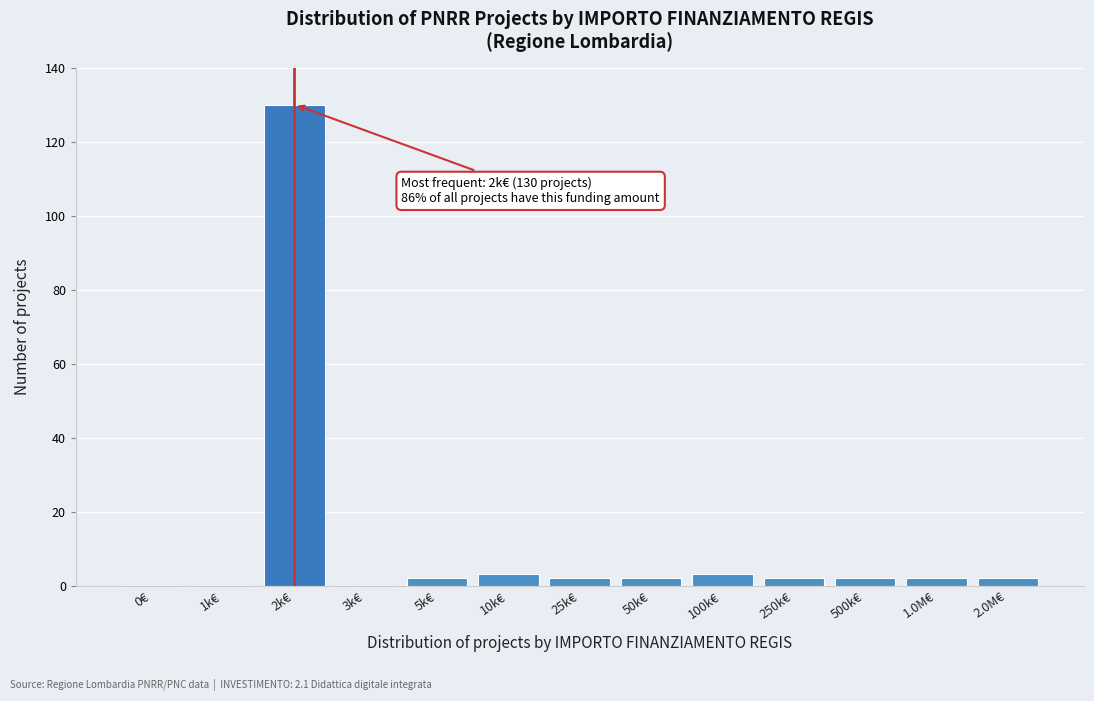

Reading left to right, transcribe all the data shown in this chart.

0€=0	1k€=0	2k€=130	3k€=0	5k€=2	10k€=3	25k€=2	50k€=2	100k€=3	250k€=2	500k€=2	1.0M€=2	2.0M€=2